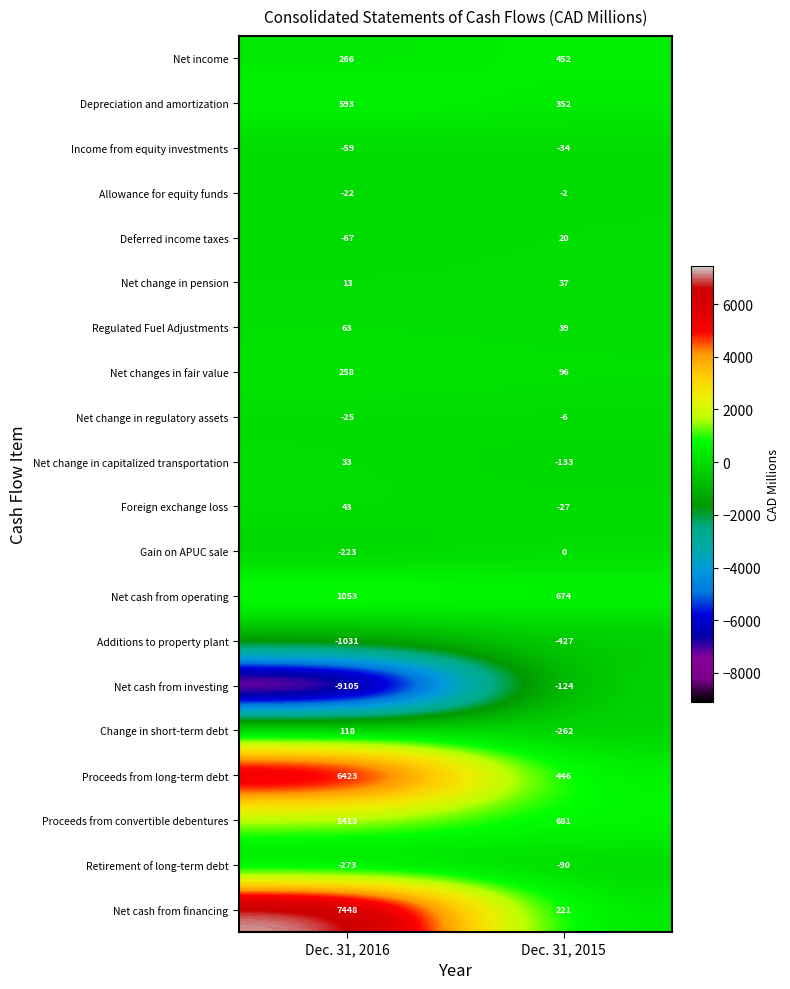

What is the sum of the Additions to property plant values at Dec. 31, 2015 and Dec. 31, 2016?

-1458